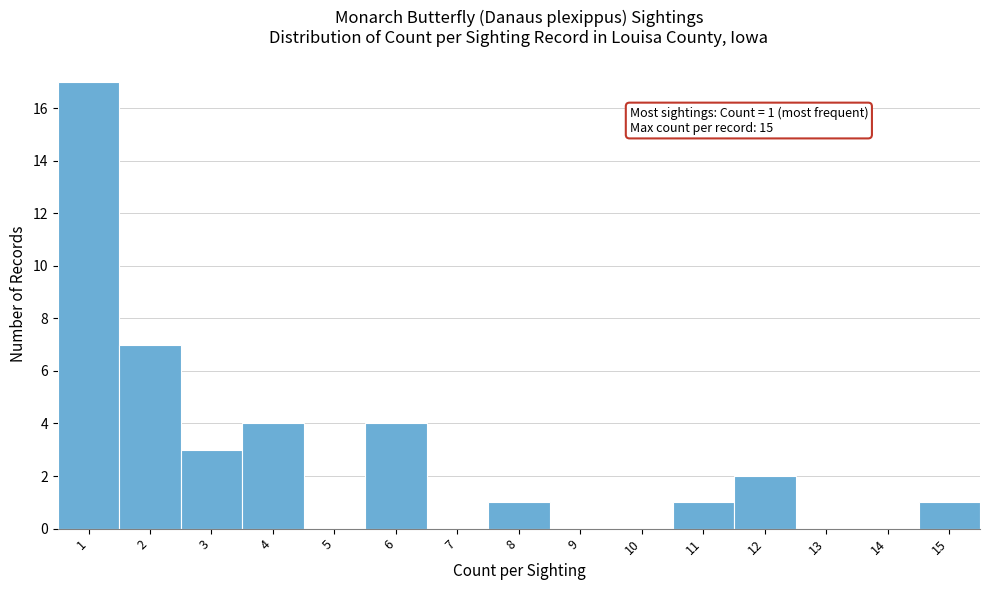

Reading left to right, list all the values displayed in this chart.

1=17	2=7	3=3	4=4	5=0	6=4	7=0	8=1	9=0	10=0	11=1	12=2	13=0	14=0	15=1